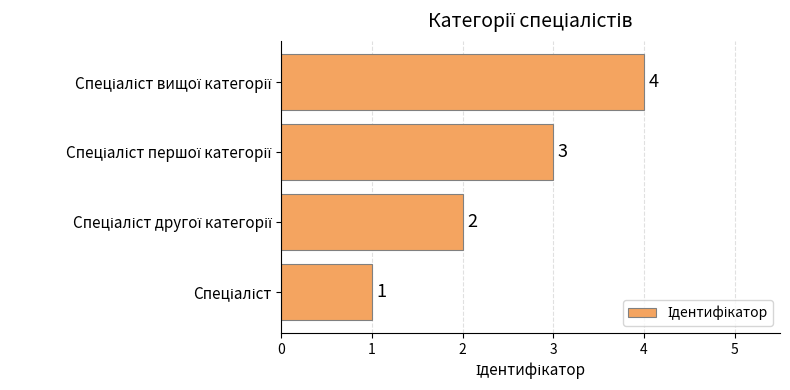

How many values are between 2 and 4?

3